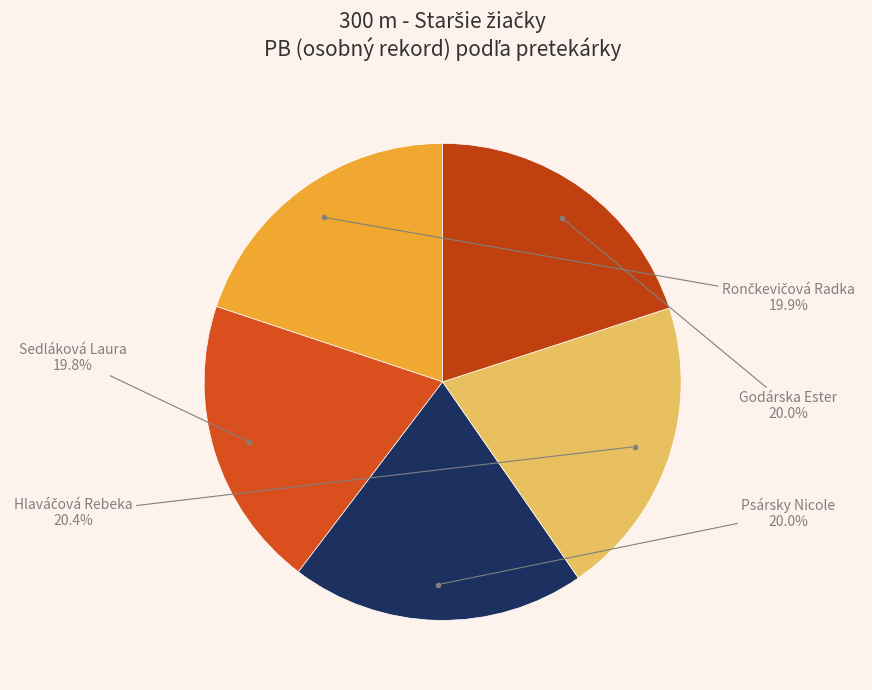

Is the sum of Psársky Nicole and Sedláková Laura greater than half?

No